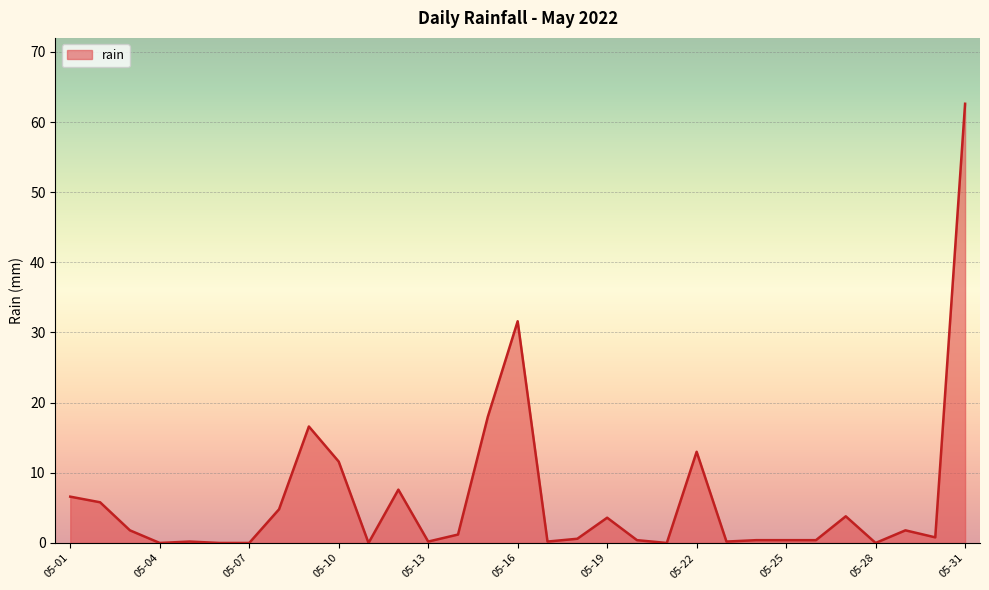

Count the number of data series in this chart.

1